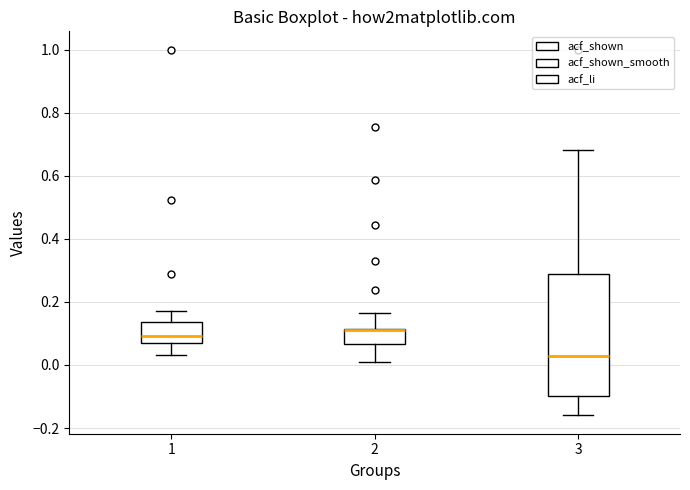

Which box is the tallest, from its lower edge to its upper edge?

3